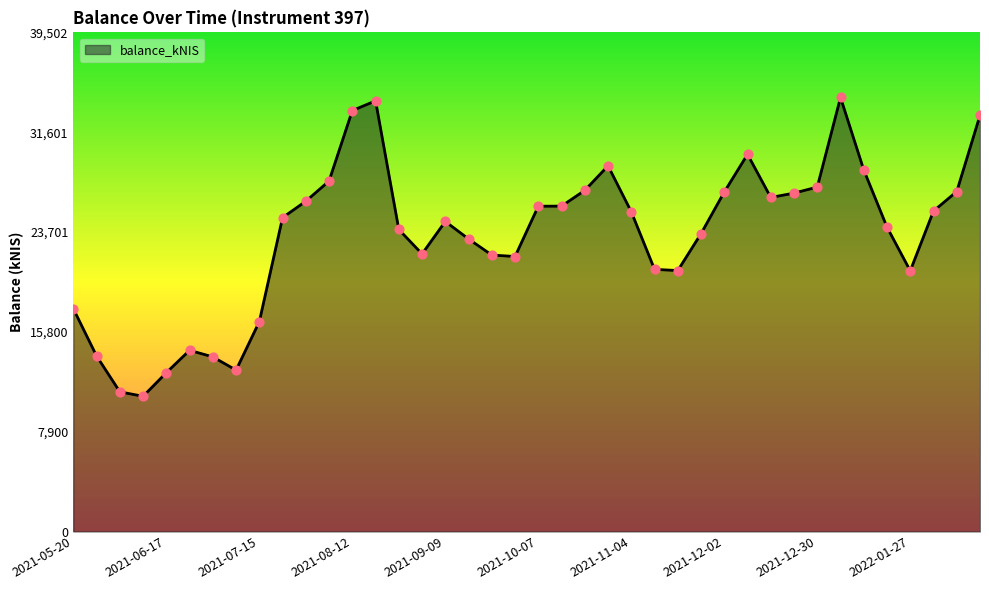

What is the smallest value displayed?

10699.8